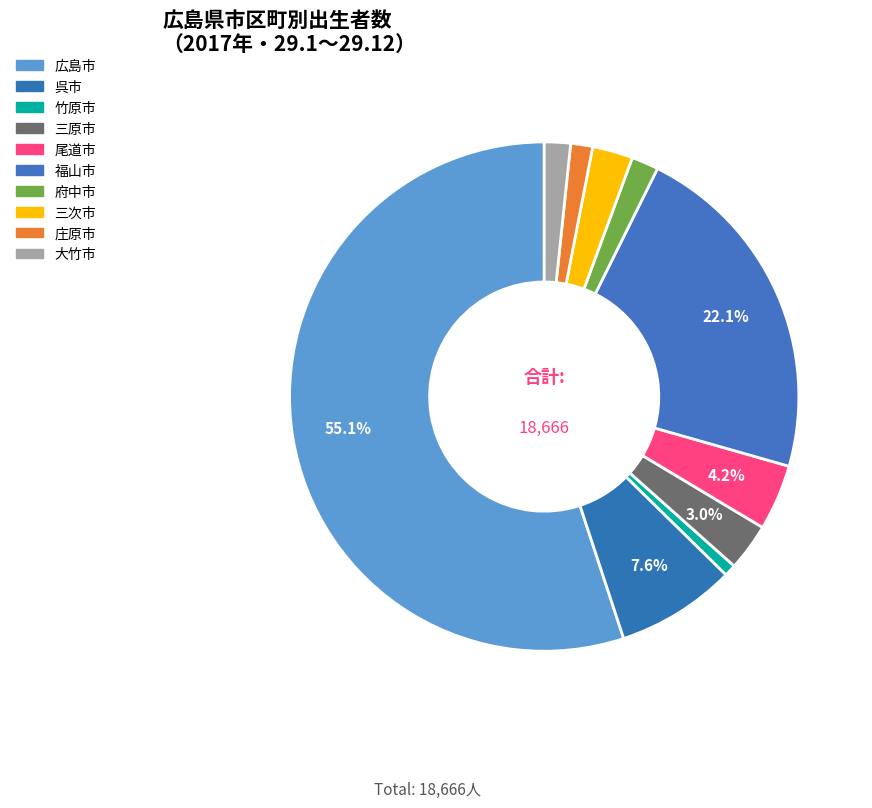

Rank the categories by value from lowest to highest.

竹原市, 庄原市, 大竹市, 府中市, 三次市, 三原市, 尾道市, 呉市, 福山市, 広島市